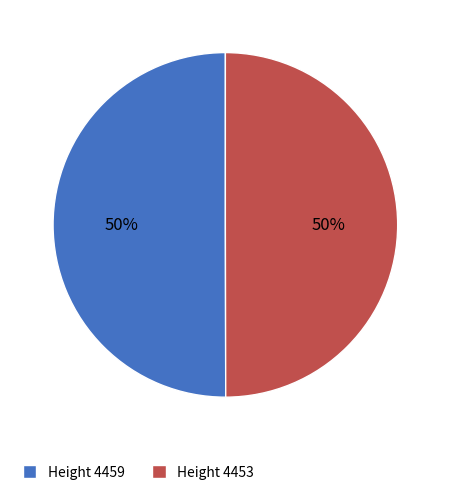

What is the ratio of the value at Height 4459 to the value at Height 4453?

1.0